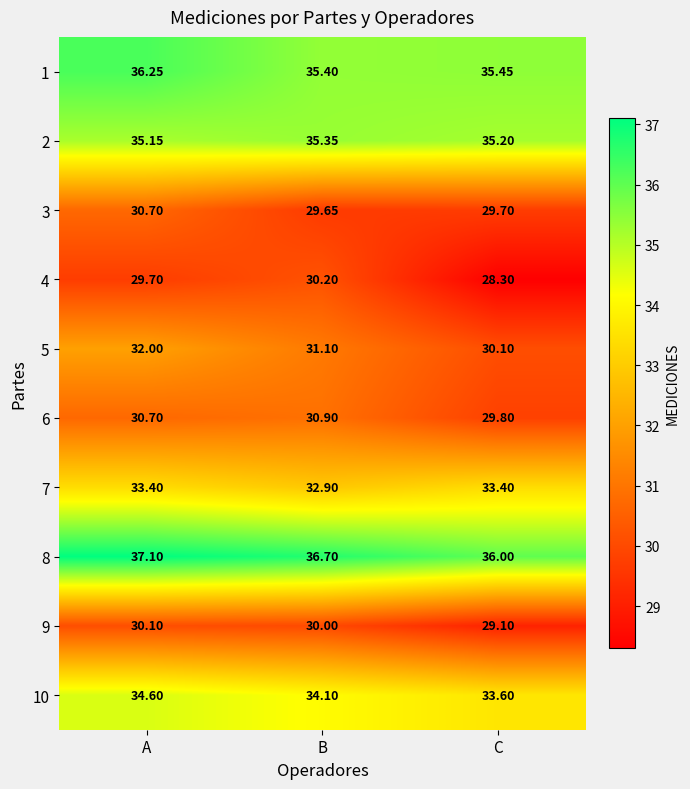

Where is 2 nearest to the value 35?

A